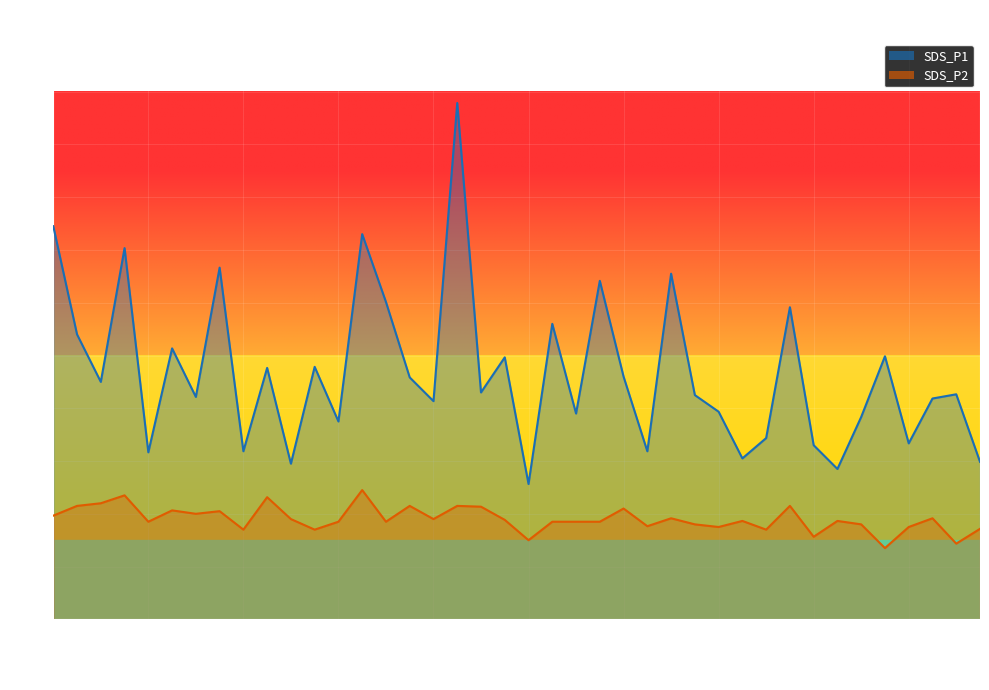

Reading right to left, transcribe all the data shown in this chart.

SDS_P1: 01:36=6.0	01:34=8.5	01:31=8.4	01:29=6.7	01:26=10.0	01:24=7.7	01:21=5.7	01:19=6.6	01:16=11.8	01:14=6.9	01:11=6.1	01:09=7.9	01:06=8.5	01:04=13.1	01:02=6.4	00:59=9.2	00:57=12.8	00:54=7.8	00:52=11.2	00:49=5.1	00:47=9.9	00:44=8.6	00:42=19.6	00:39=8.3	00:37=9.2	00:34=12.0	00:32=14.6	00:29=7.5	00:27=9.6	00:24=5.9	00:22=9.5	00:19=6.4	00:17=13.3	00:15=8.4	00:12=10.3	00:10=6.3	00:07=14.1	00:05=9.0	00:02=10.8	00:00=14.9
SDS_P2: 01:36=3.4	01:34=2.9	01:31=3.8	01:29=3.5	01:26=2.7	01:24=3.6	01:21=3.7	01:19=3.1	01:16=4.3	01:14=3.4	01:11=3.7	01:09=3.5	01:06=3.6	01:04=3.8	01:02=3.5	00:59=4.2	00:57=3.7	00:54=3.7	00:52=3.7	00:49=3.0	00:47=3.8	00:44=4.3	00:42=4.3	00:39=3.8	00:37=4.3	00:34=3.7	00:32=4.9	00:29=3.7	00:27=3.4	00:24=3.8	00:22=4.6	00:19=3.4	00:17=4.1	00:15=4.0	00:12=4.1	00:10=3.7	00:07=4.7	00:05=4.4	00:02=4.3	00:00=3.9